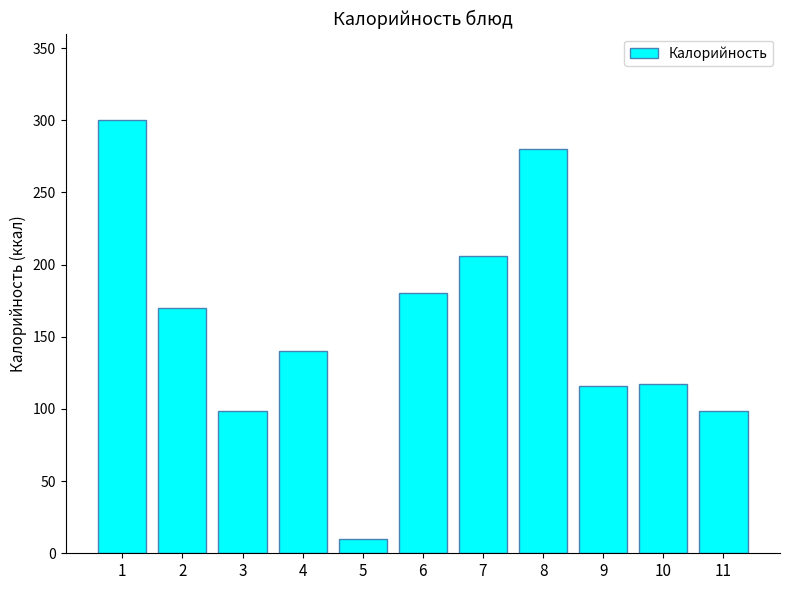

Count the number of categories in the chart.

11